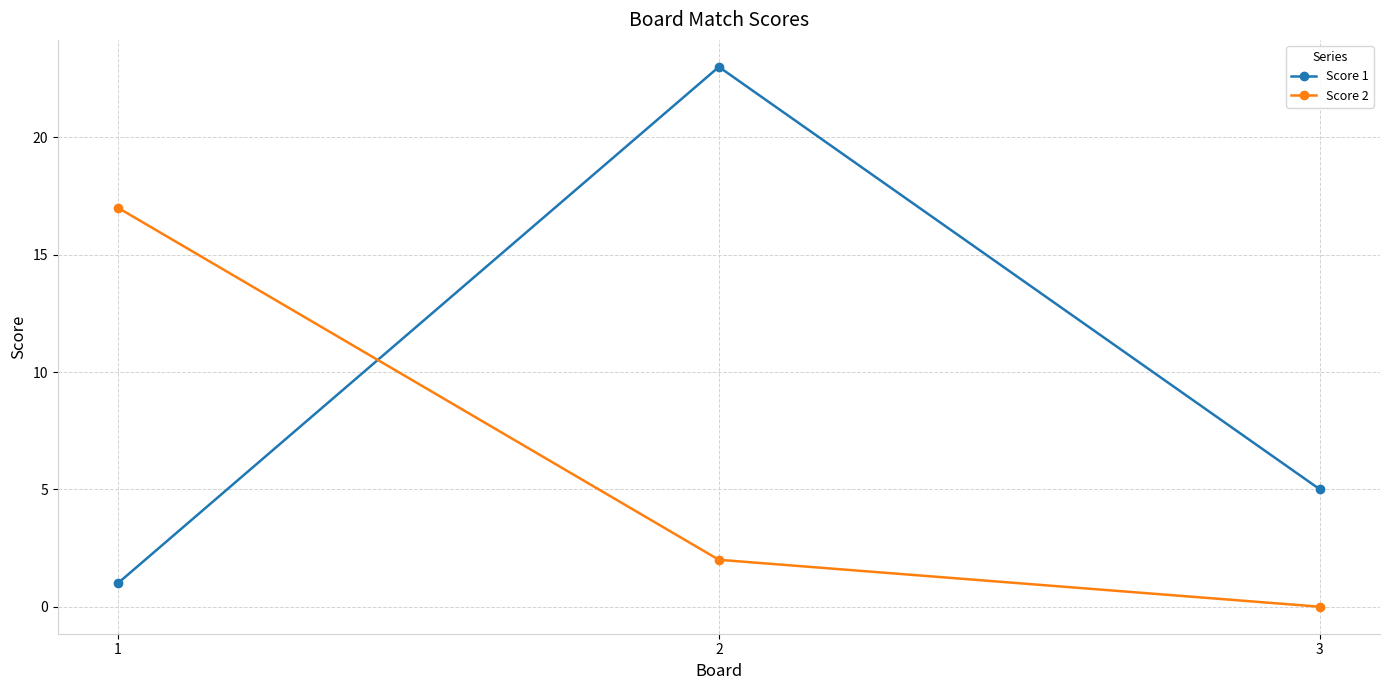

Which category has the highest value in the Score 1 series?

2